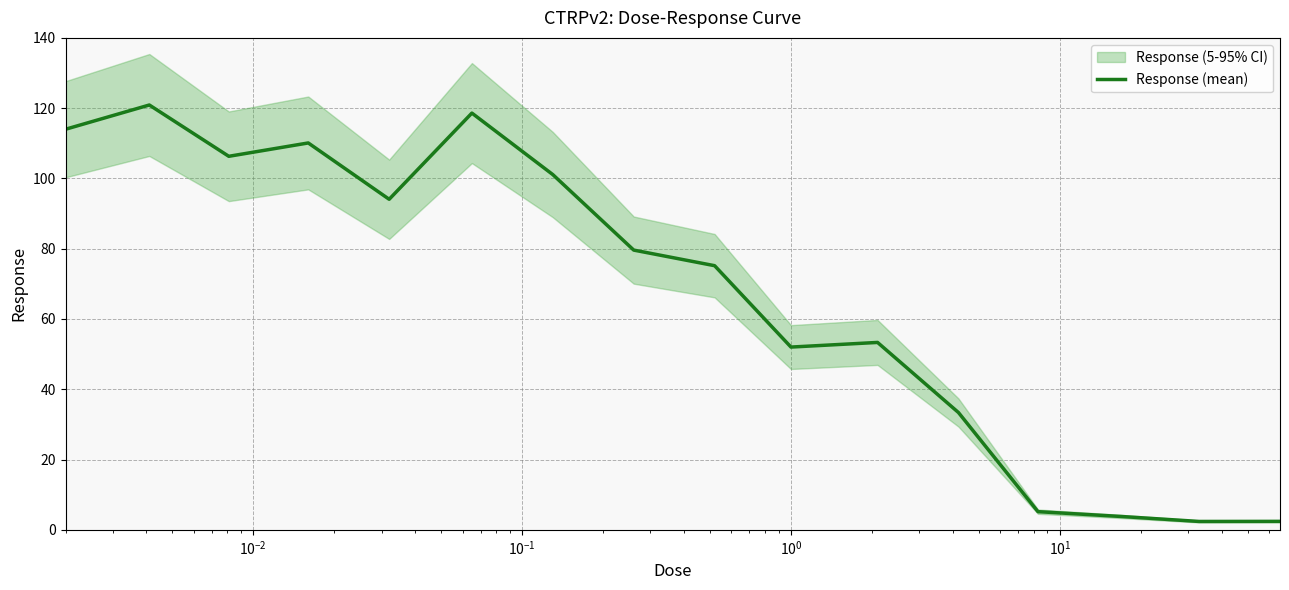

What is the highest value of the Response (mean) series?

120.9